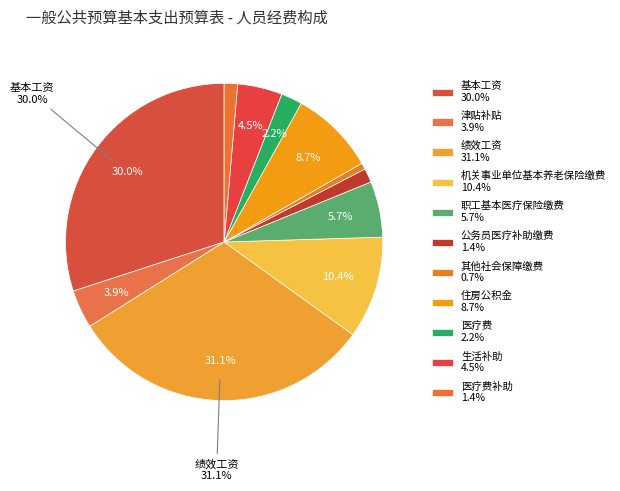

Which slice is the smallest?

其他社会保障缴费